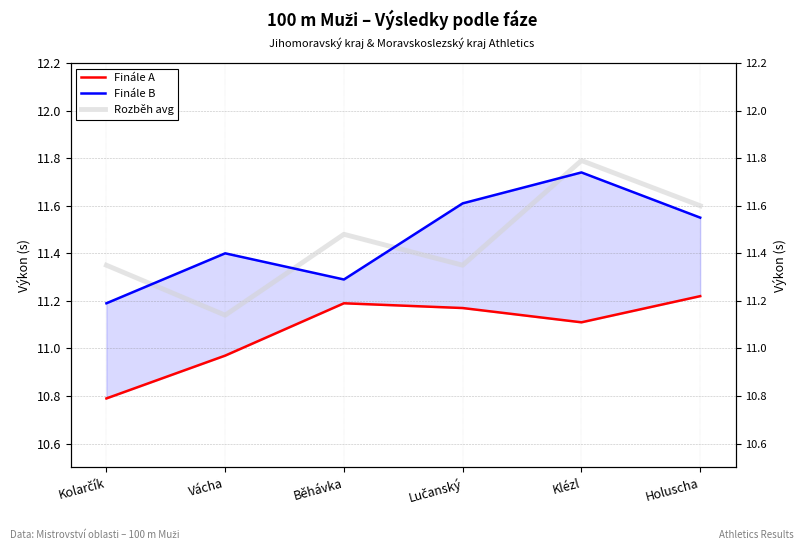

Reading left to right, what are all the values shown in this chart?

Finále A: 10.8	11.0	11.2	11.2	11.1	11.2
Finále B: 11.2	11.4	11.3	11.6	11.7	11.6
Rozběh avg: 11.3	11.1	11.5	11.3	11.8	11.6